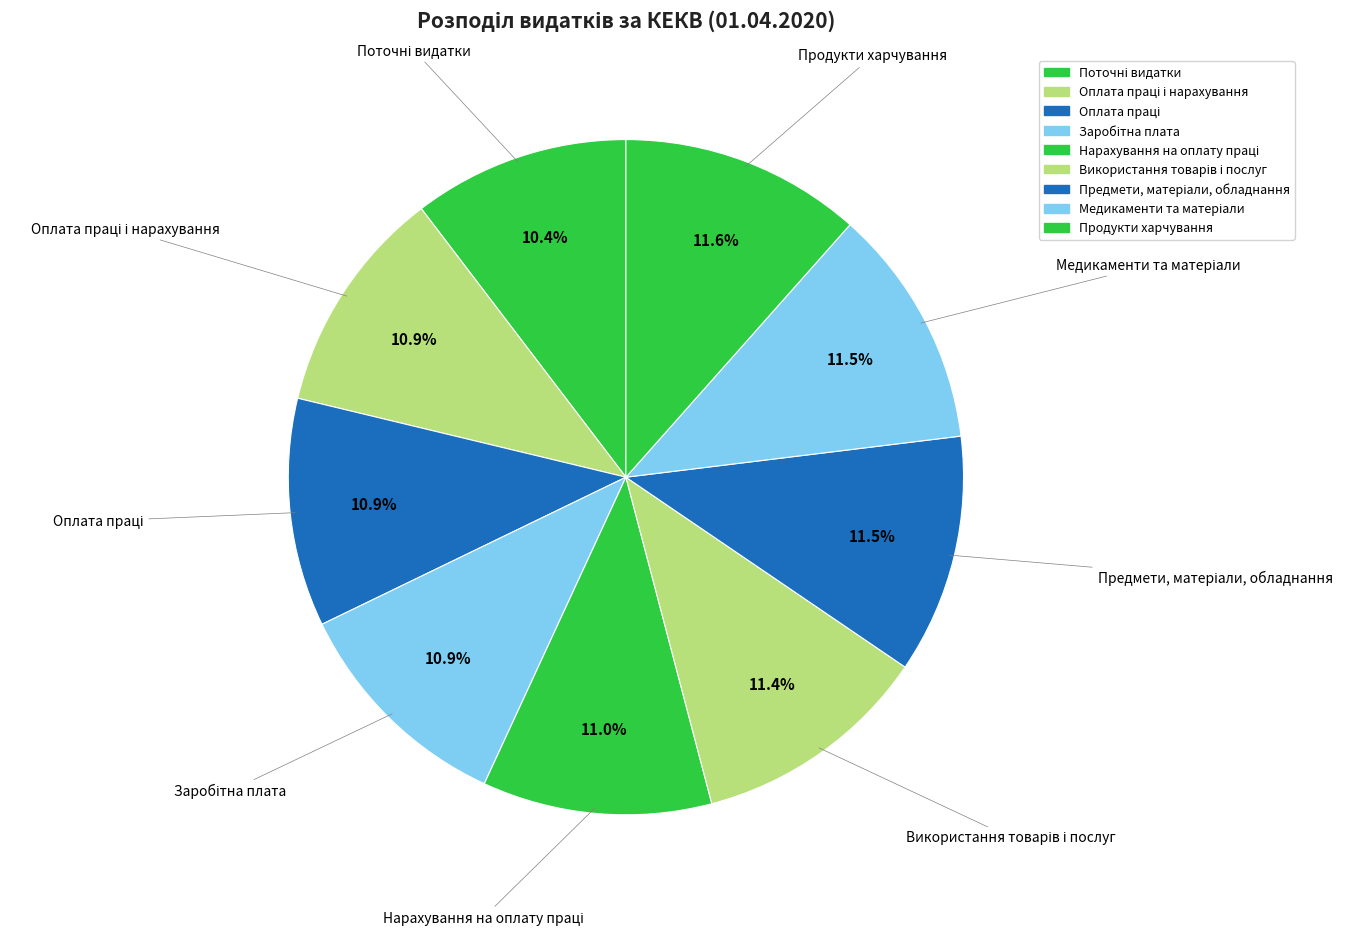

Count the number of slices in the pie.

9